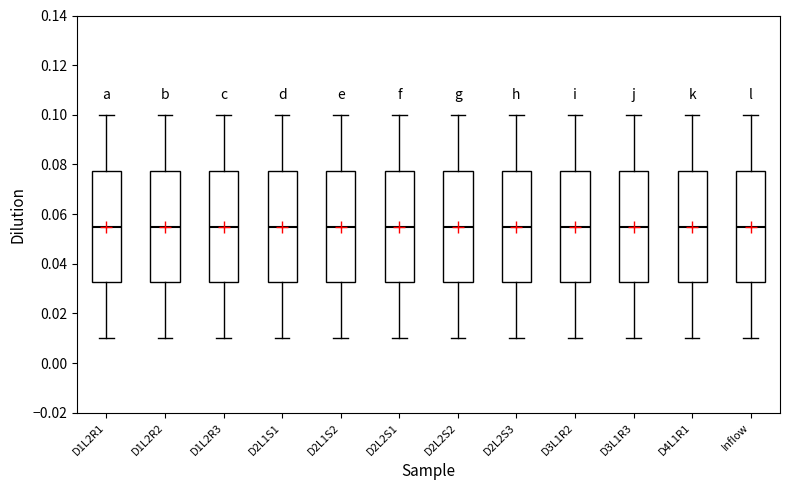

Where does the upper whisker of the box for D1L2R2 end on the y-axis? The values are not printed on the chart, so give them approximately, as read against the axis.

0.100